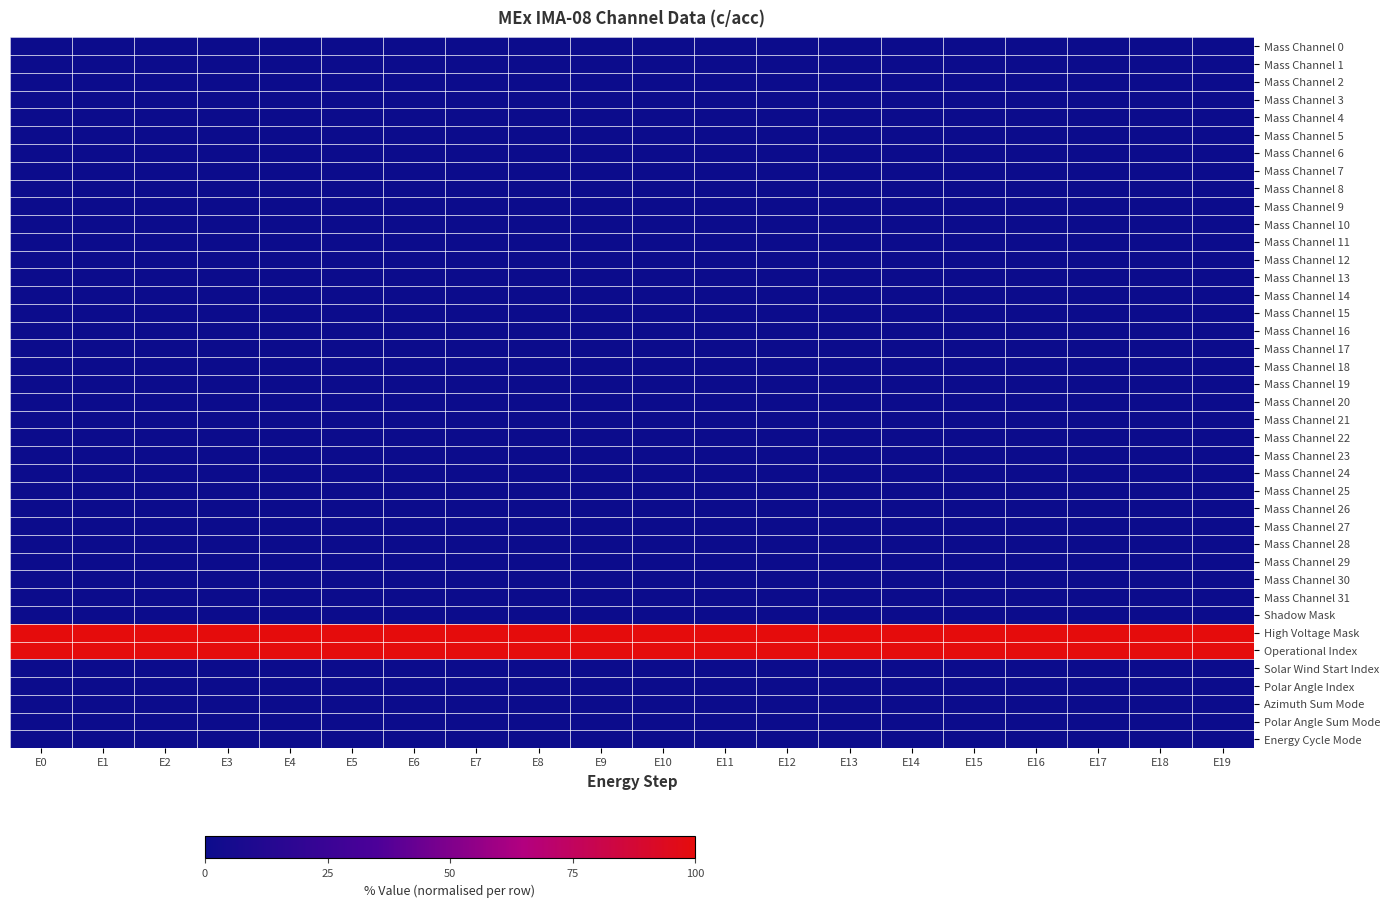

Which series has the largest total across all categories?

High Voltage Mask